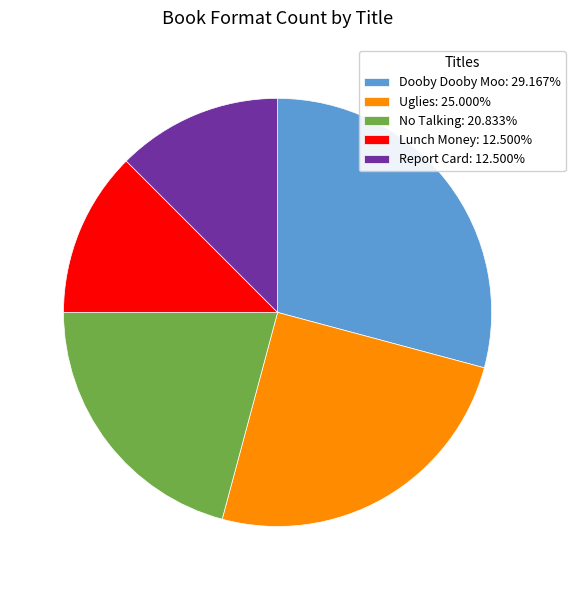

How many slices are in this pie chart?

5